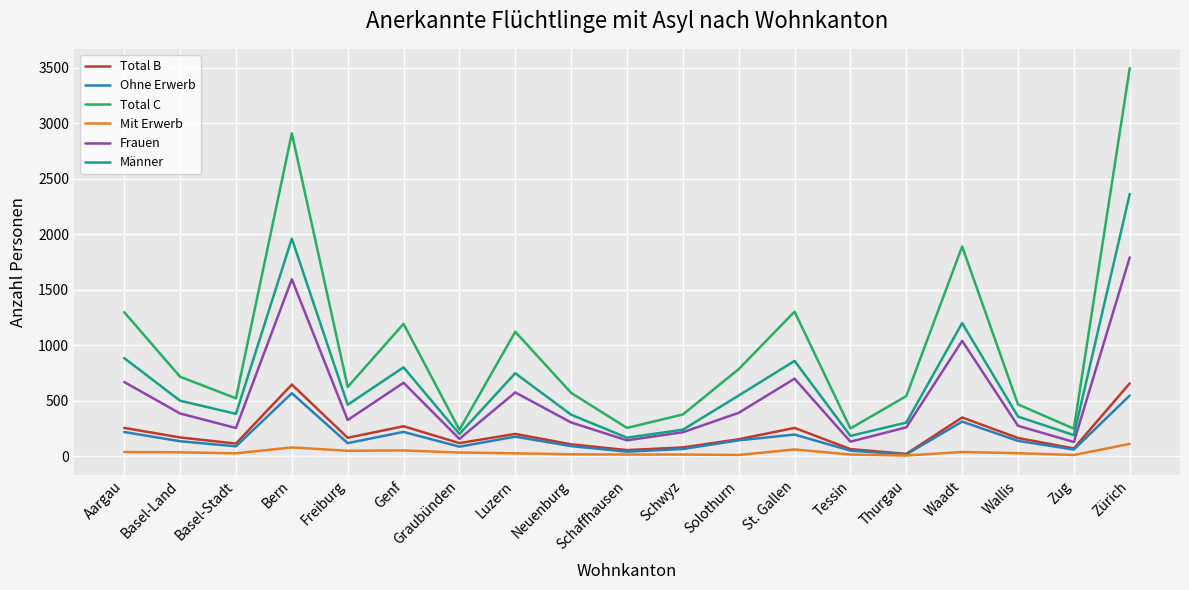

What is the spread (max minus min) of values at Basel-Land?

681